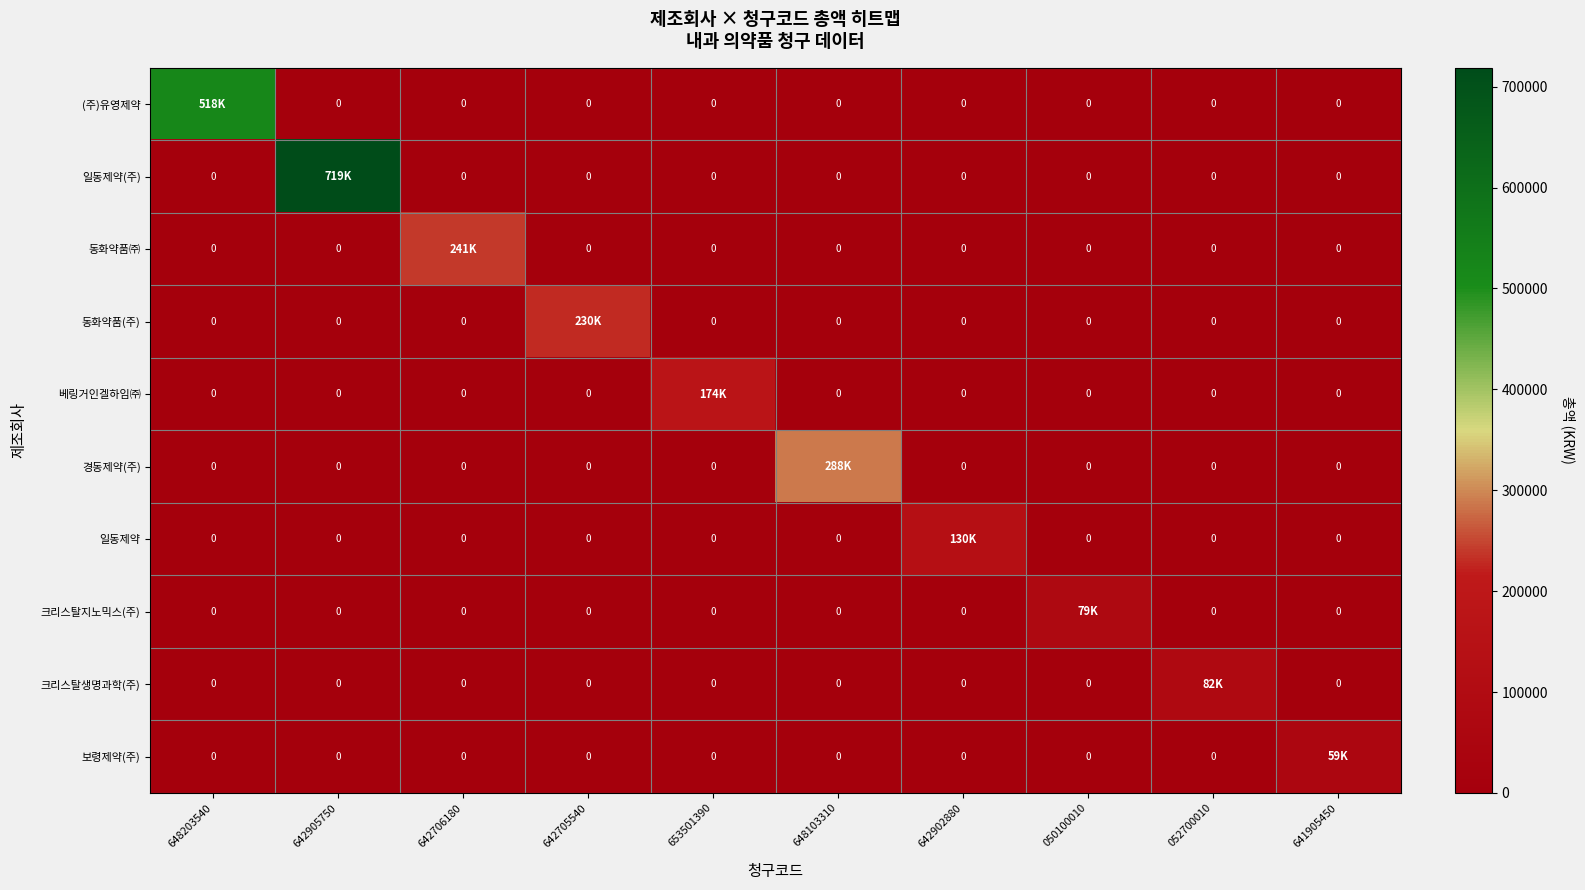

What is the difference between the maximum and minimum values in the 경동제약(주) series?

288420